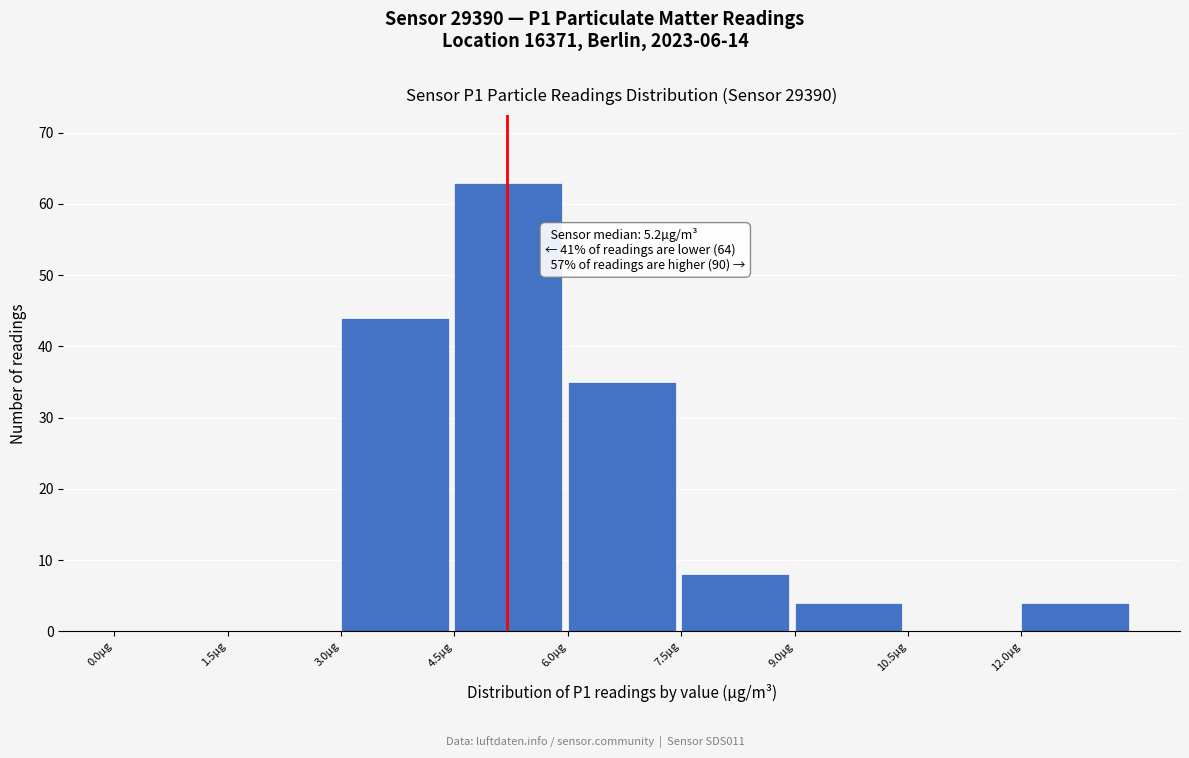

Over which range of the x-axis is the bar tallest?

4.5 to 6.0